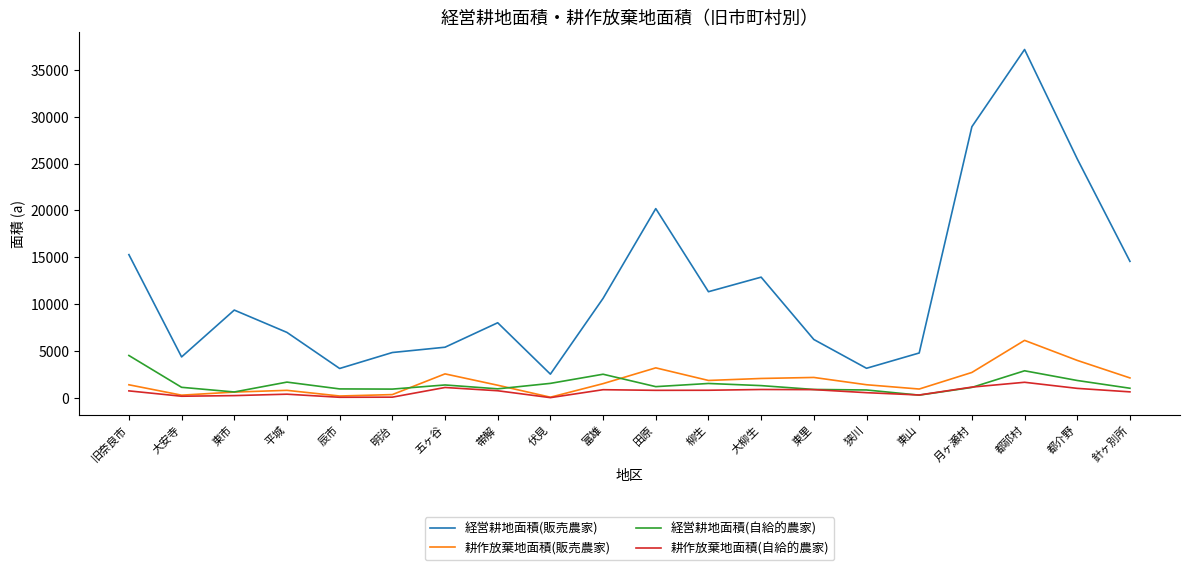

True or false: 耕作放棄地面積(自給的農家) has more than 0 points higher than both neighbors.

True